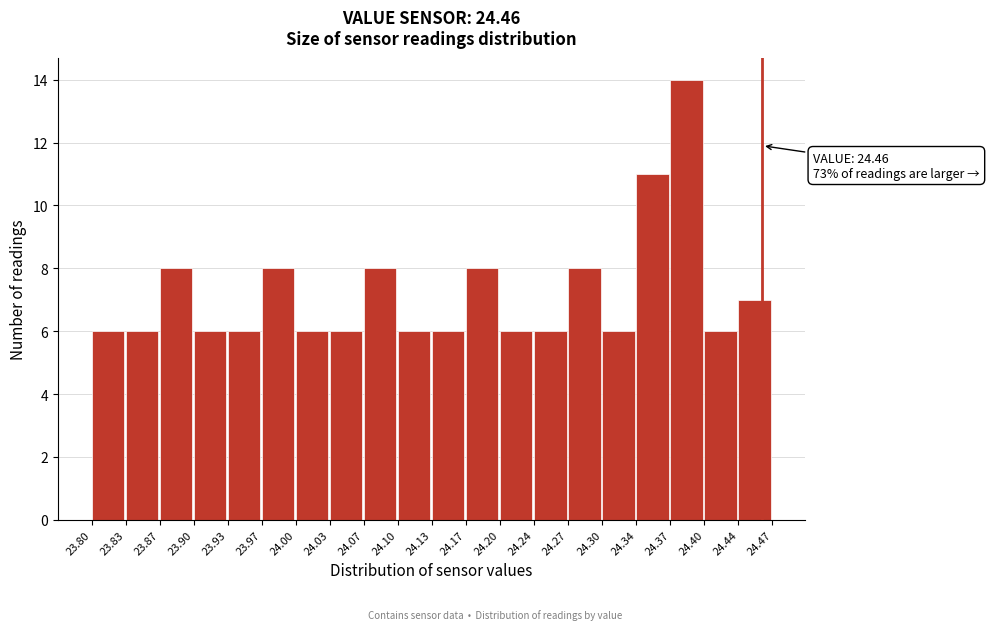

Which range on the x-axis has the tallest bar?

24.37 to 24.40